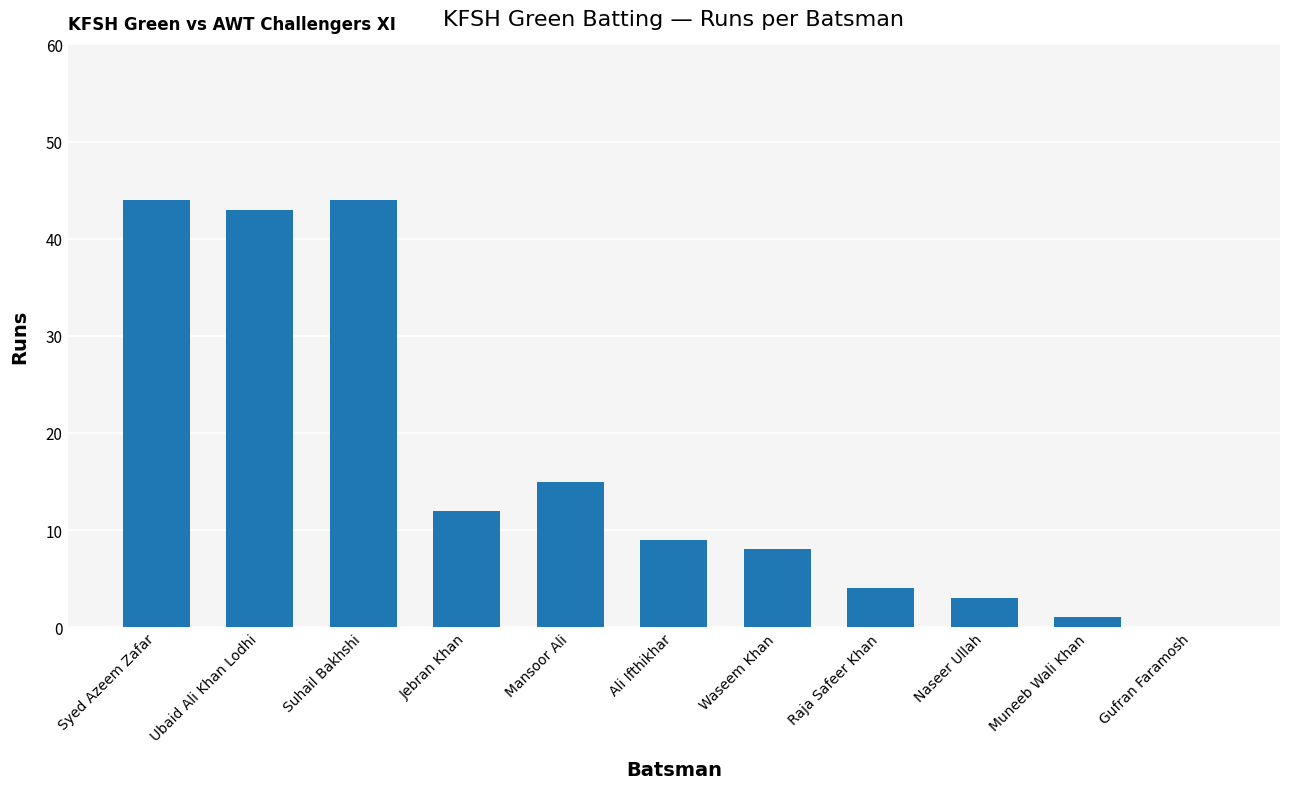

Is it true that the value at Raja Safeer Khan is 6?

False